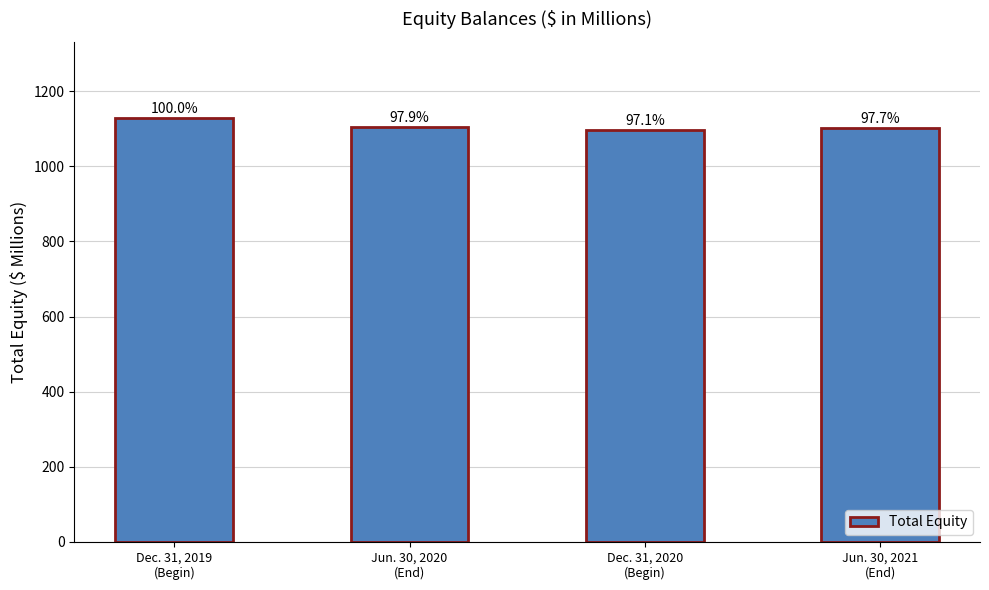

What is the label of the 3rd bar from the right?

Jun. 30, 2020
(End)